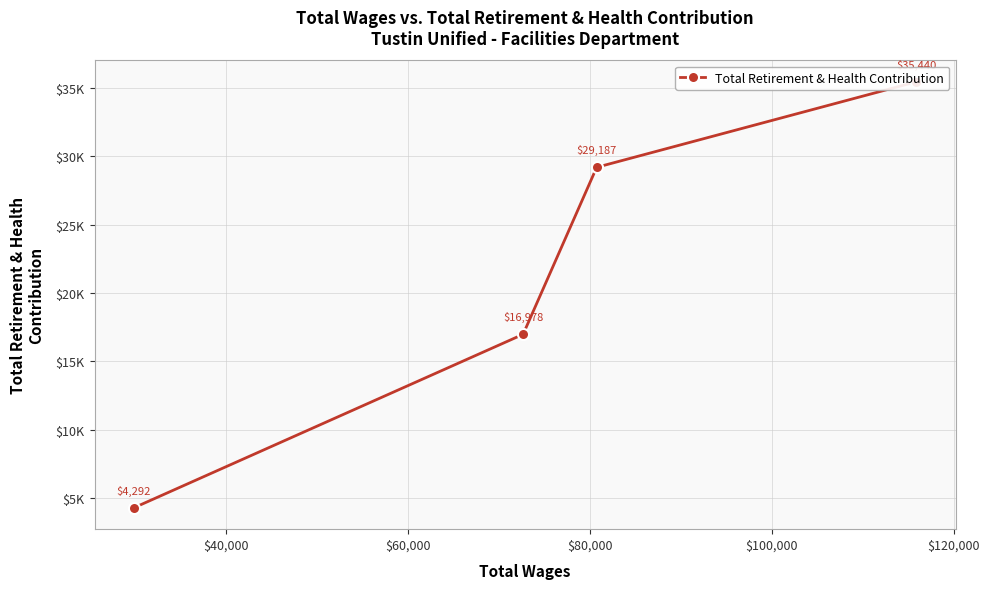

How many lines are shown in the chart?

1